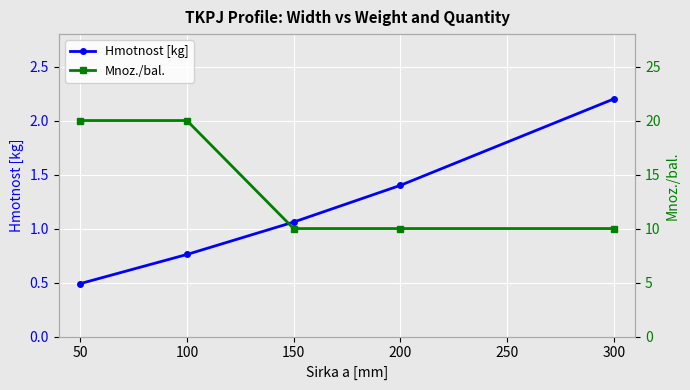

Where does the Hmotnost [kg] series first go above 1?

150